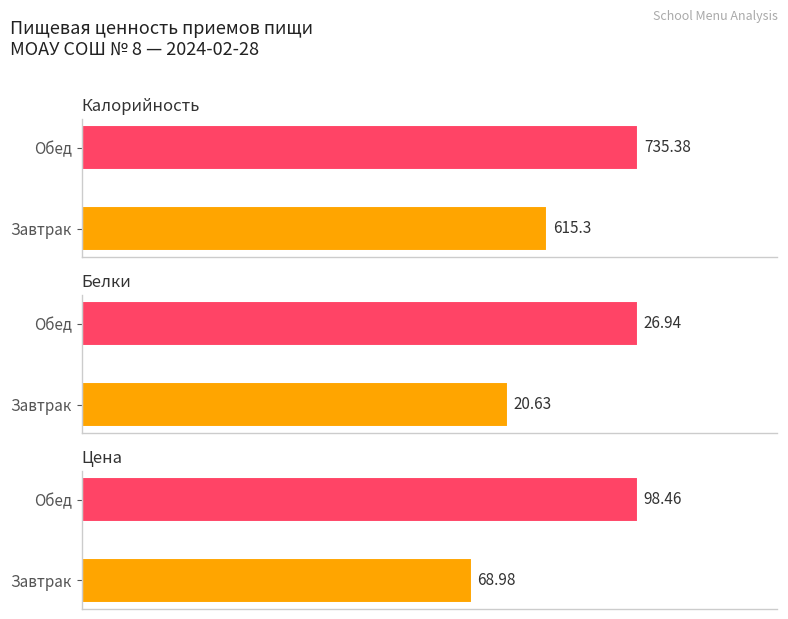

Count the number of categories in the chart.

2